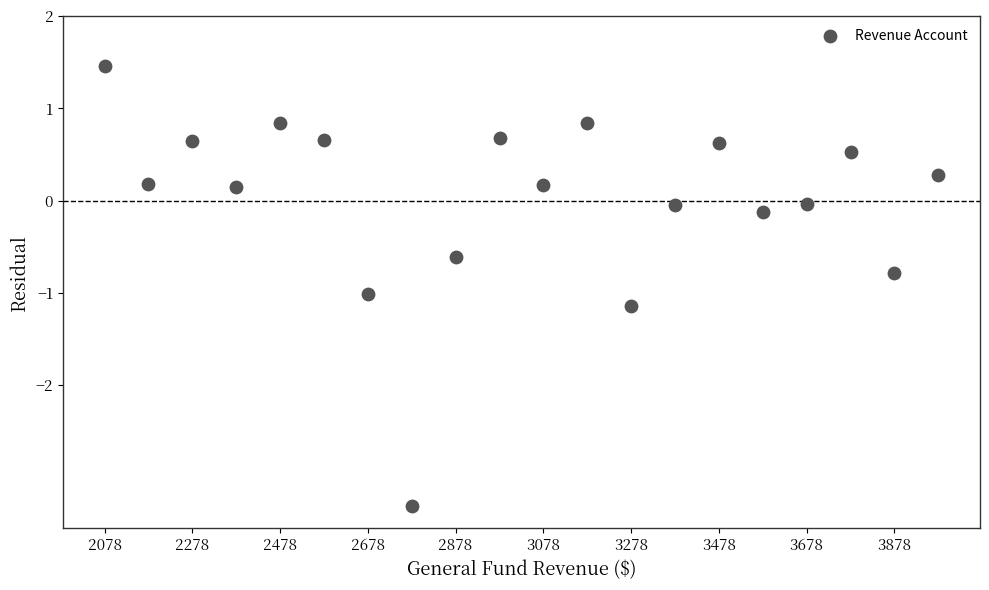

What is the range of Y values (max minus min)?

4.8